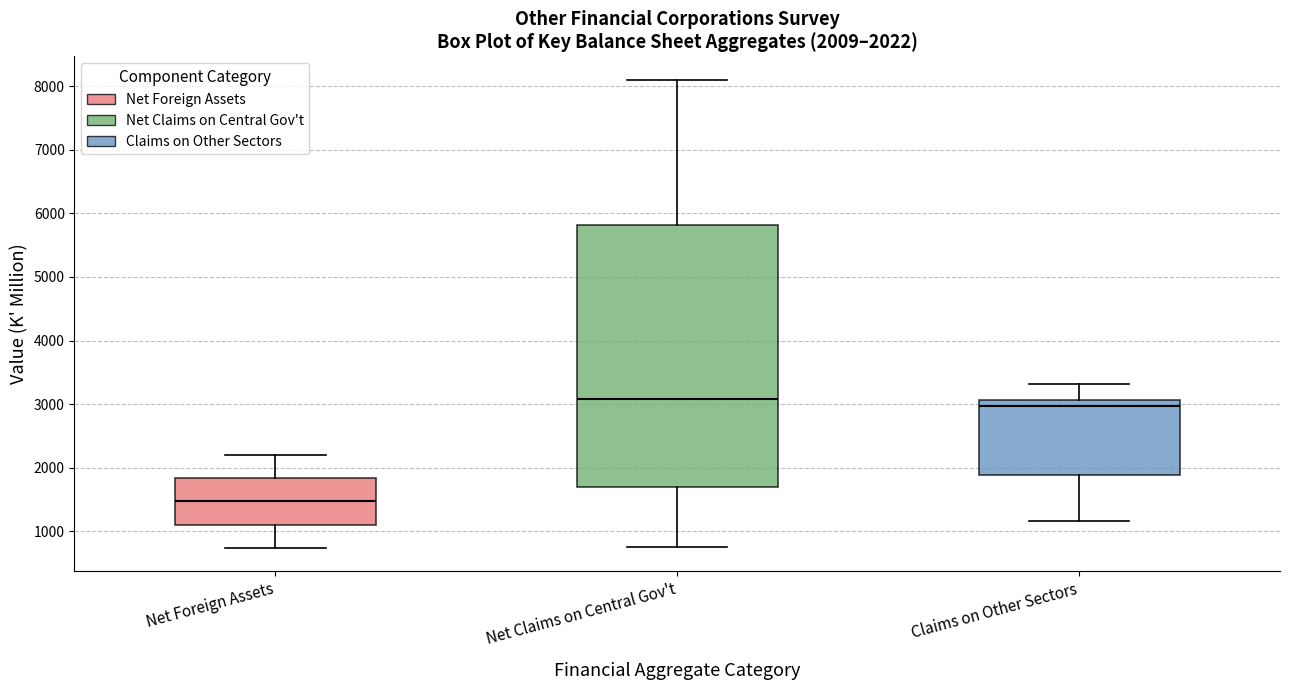

Which box is the tallest, from its lower edge to its upper edge?

Net Claims on Central Gov't